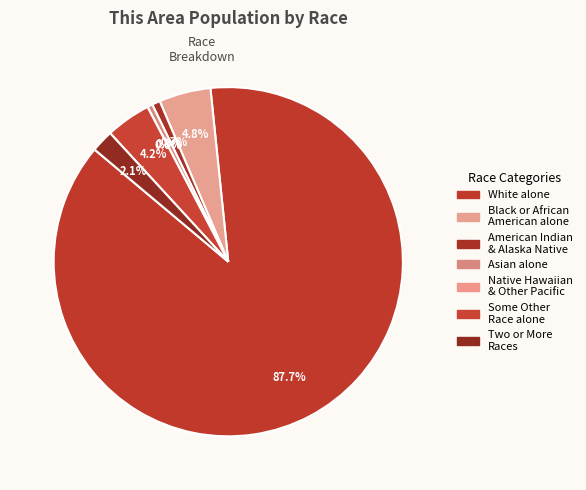

Rank the categories by value from lowest to highest.

Native Hawaiian and Other Pacific, Asian alone, American Indian and Alaska Native, Two or More Races, Some Other Race alone, Black or African American alone, White alone